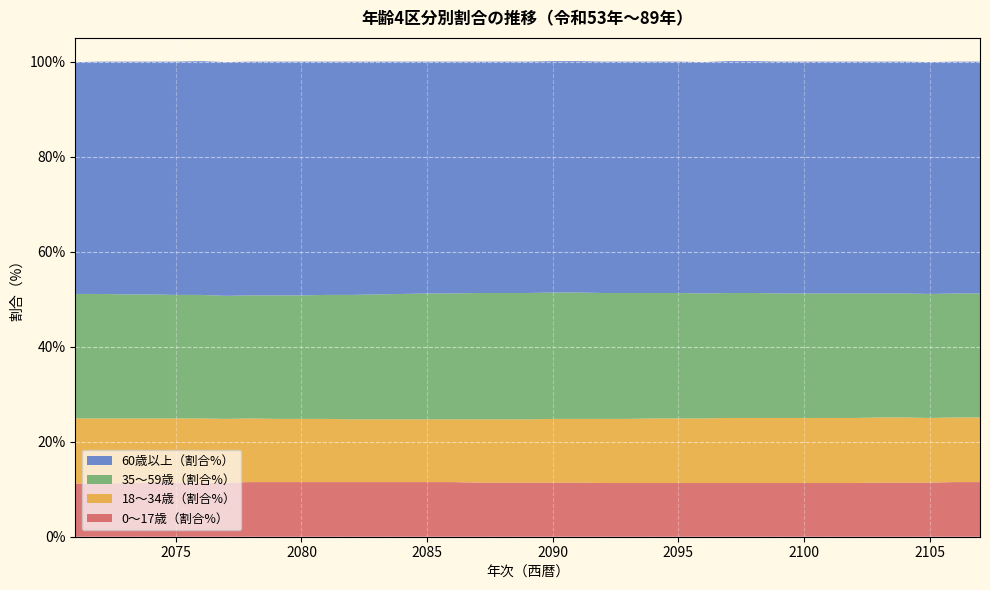

Reading left to right, extract all data points from this chart.

0～17歳（割合%）: 11.2	11.2	11.3	11.3	11.4	11.4	11.4	11.5	11.5	11.5	11.5	11.5	11.5	11.5	11.5	11.5	11.4	11.4	11.4	11.4	11.4	11.3	11.3	11.3	11.3	11.3	11.3	11.3	11.3	11.3	11.3	11.3	11.4	11.4	11.4	11.5	11.5
18～34歳（割合%）: 13.7	13.7	13.6	13.6	13.5	13.5	13.4	13.4	13.3	13.3	13.3	13.2	13.2	13.2	13.2	13.2	13.3	13.3	13.3	13.4	13.4	13.5	13.5	13.6	13.6	13.6	13.7	13.7	13.7	13.7	13.7	13.7	13.7	13.7	13.6	13.6	13.6
35～59歳（割合%）: 26.2	26.2	26.1	26.1	26.0	26.0	25.9	25.9	26.0	26.0	26.1	26.2	26.3	26.4	26.5	26.5	26.6	26.6	26.6	26.6	26.6	26.5	26.5	26.4	26.4	26.3	26.3	26.3	26.2	26.2	26.2	26.2	26.1	26.1	26.1	26.1	26.1
60歳以上（割合%）: 48.8	48.9	49.0	49.0	49.1	49.2	49.2	49.2	49.2	49.2	49.1	49.1	49.0	48.9	48.8	48.8	48.7	48.7	48.7	48.7	48.7	48.7	48.7	48.7	48.7	48.7	48.8	48.8	48.8	48.8	48.8	48.8	48.8	48.8	48.8	48.8	48.8